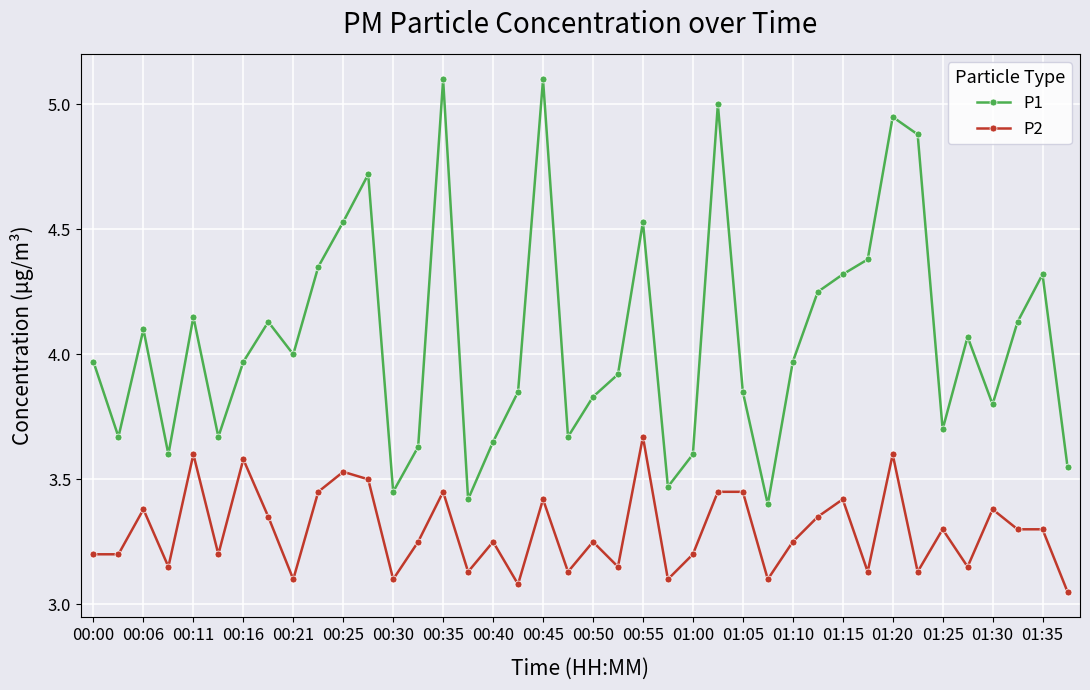

True or false: P1 and P2 intersect in this chart.

False